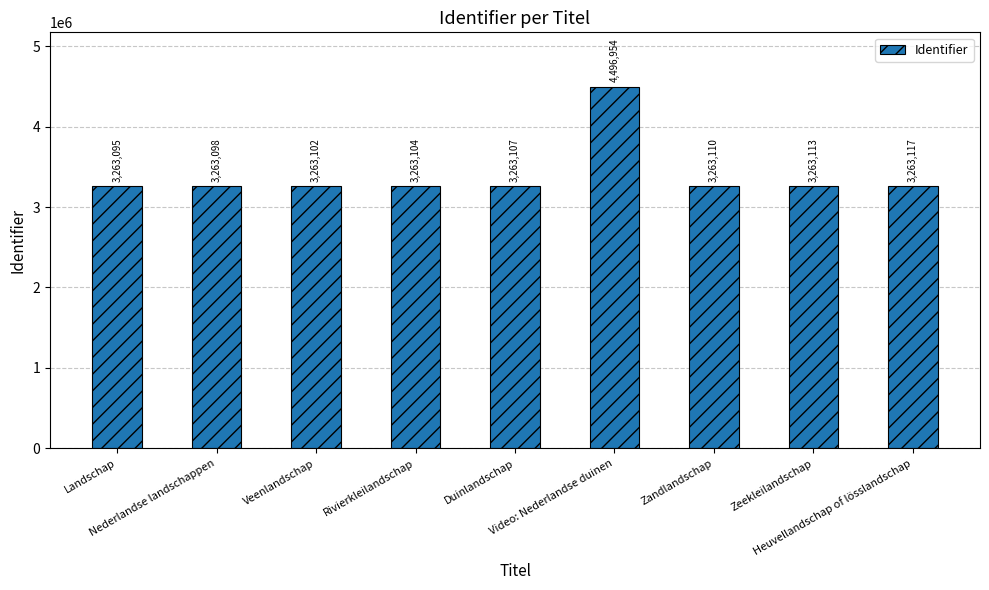

What is the value of the 6th bar from the left?

4496954